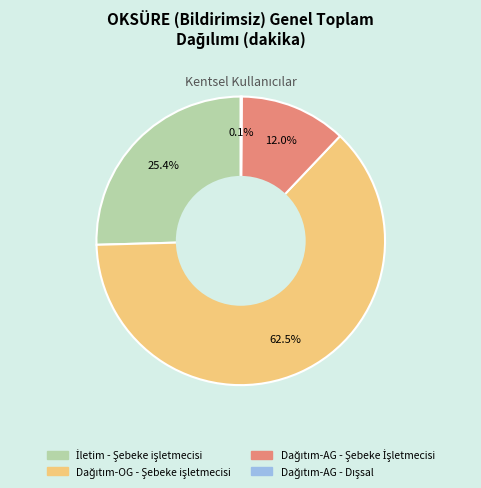

Does any single category account for the majority?

Yes